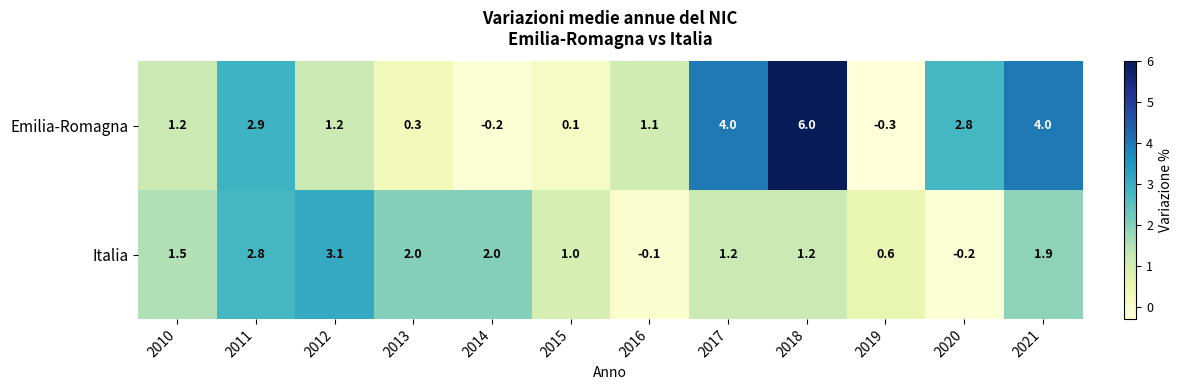

At 2019, list the series in order from largest to smallest.

Italia, Emilia-Romagna